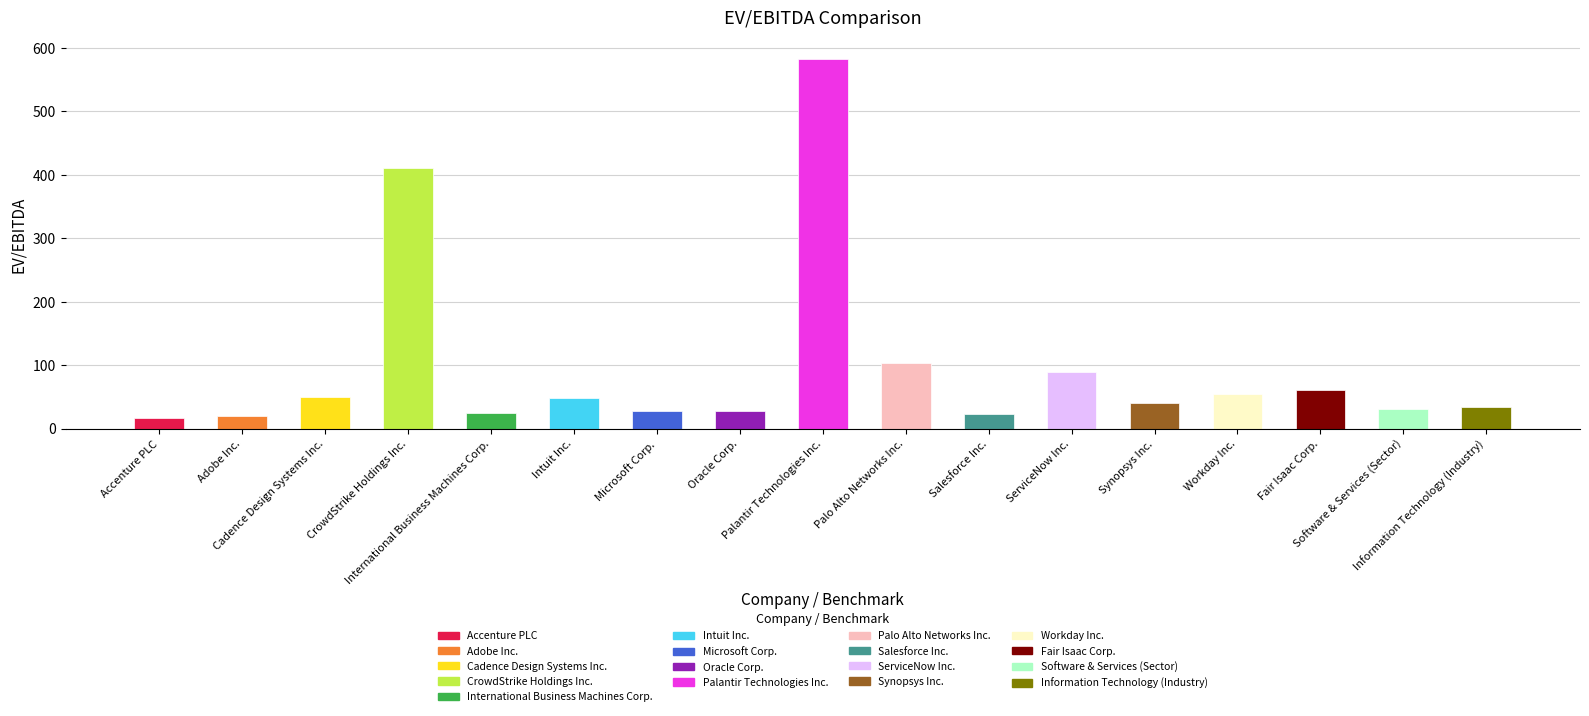

What is the approximate value at Cadence Design Systems Inc.?

49.8